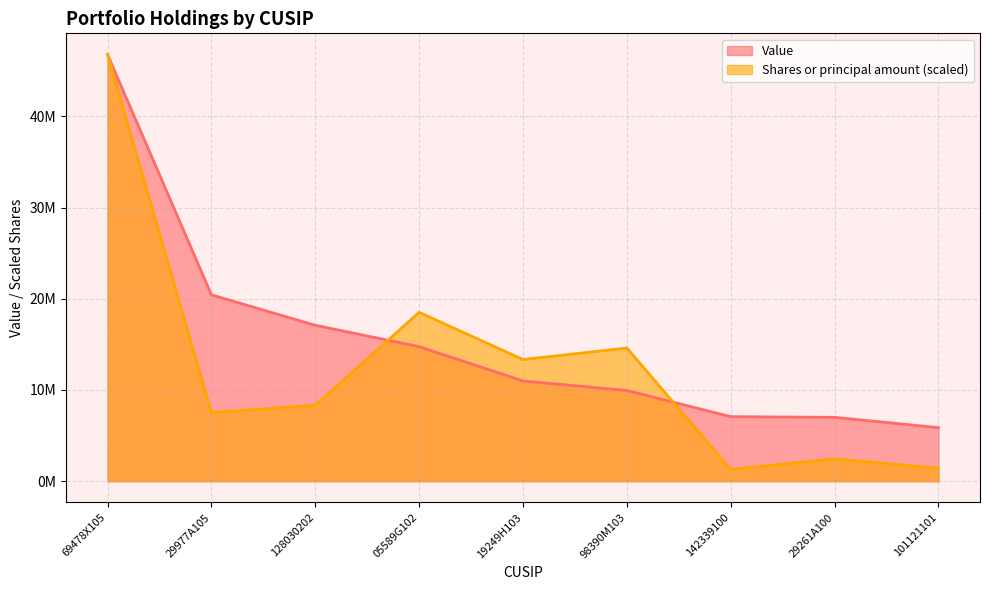

Which category has the highest value across all series?

69478X105